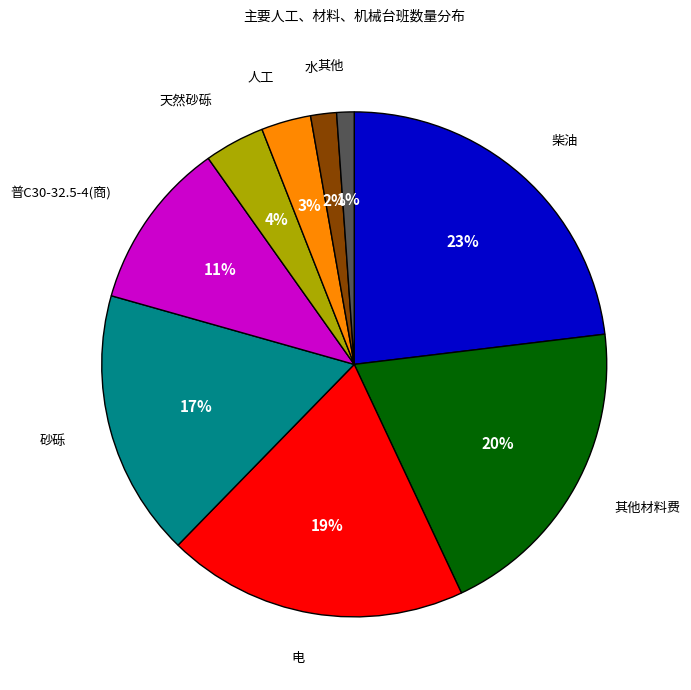

How many slices are in this pie chart?

9